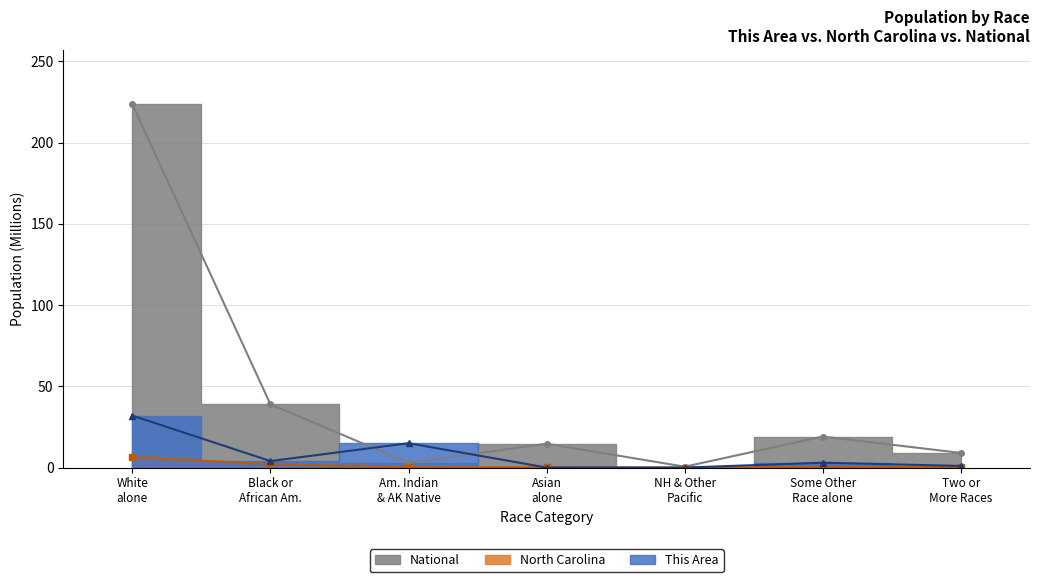

What are all the series names shown in the legend?

This Area, North Carolina, National